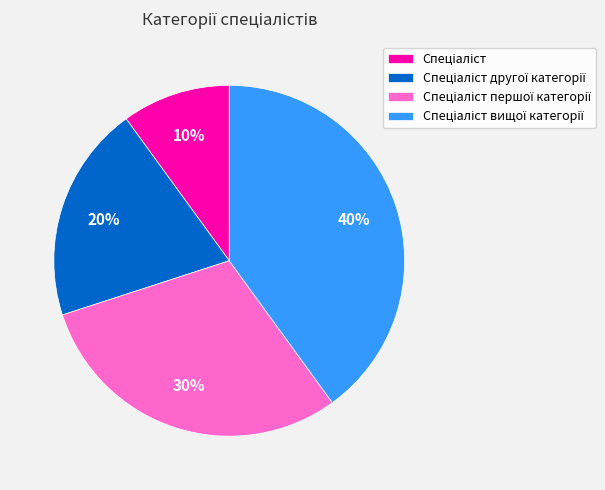

To the nearest percent, what is the average slice percentage?

25%